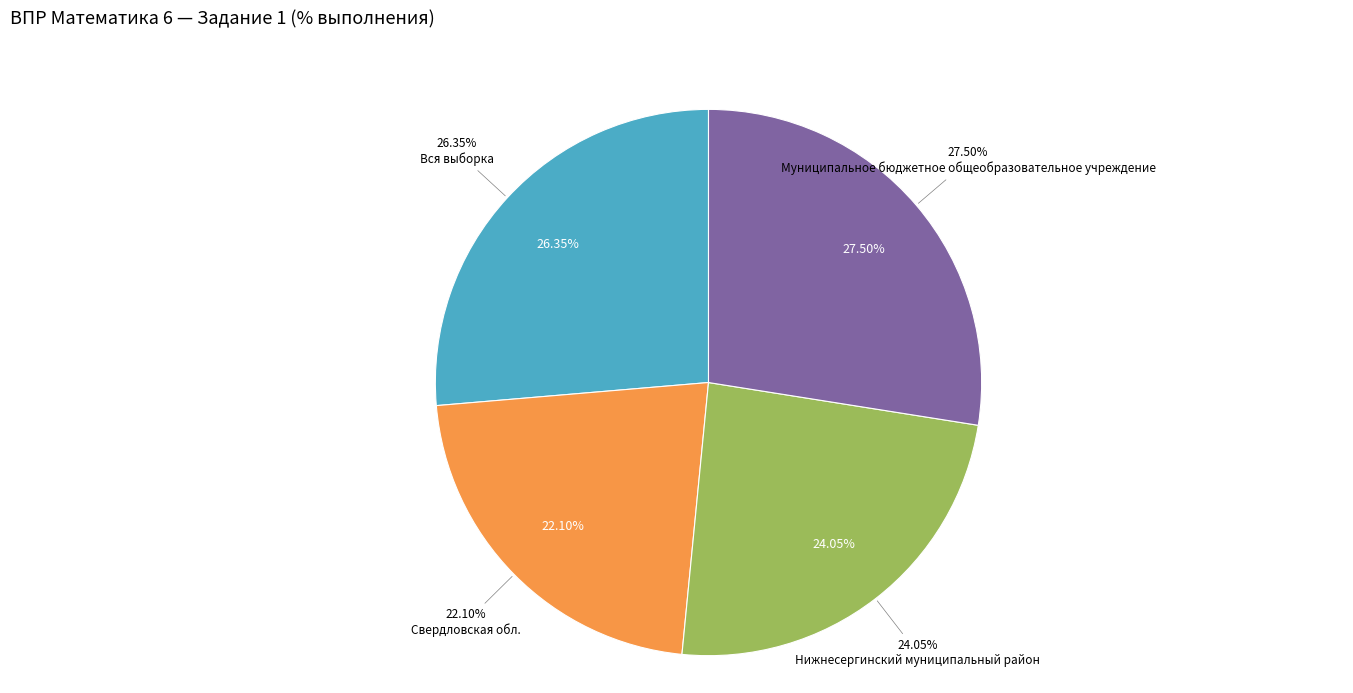

Does Нижнесергинский муниципальный район account for over 50% of the chart?

No